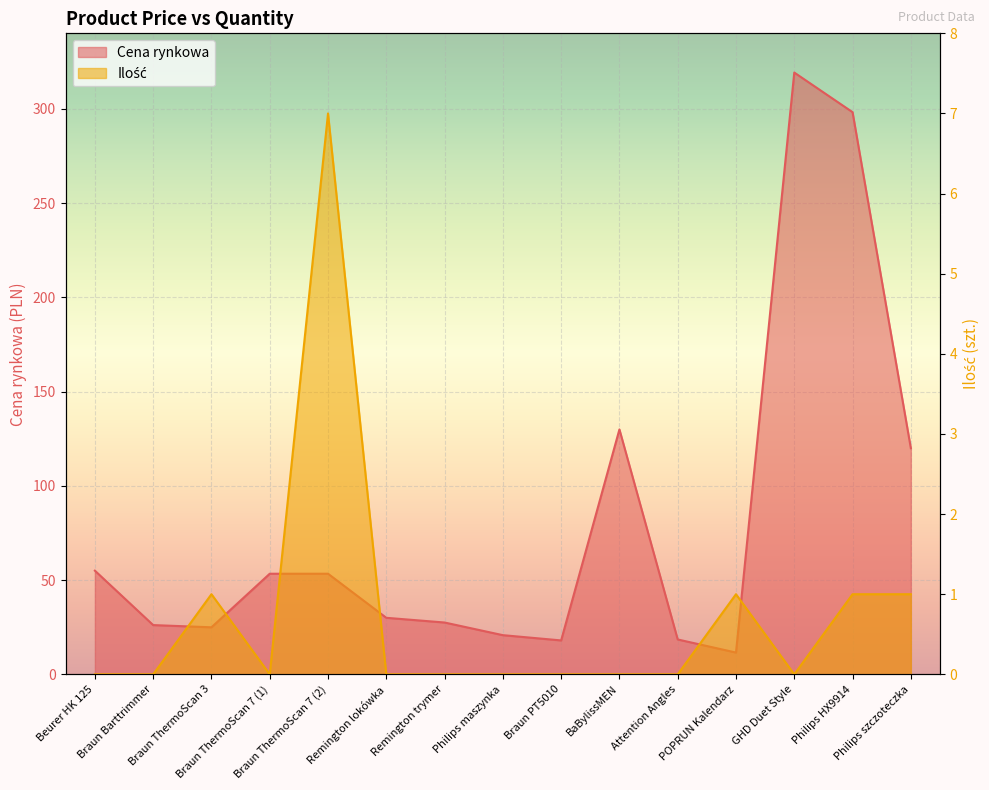

Which series changed the most between Beurer HK 125 and Philips HX9914?

Cena rynkowa